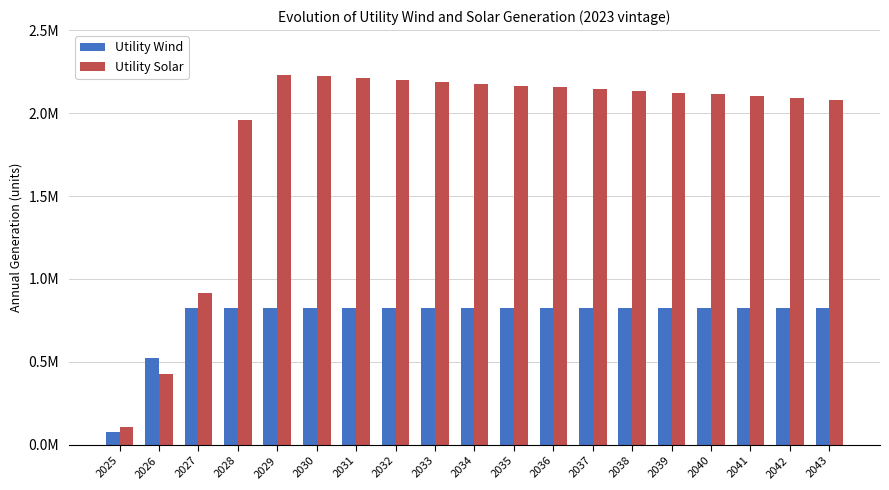

Are the bars grouped side by side (vs. stacked)?

Yes